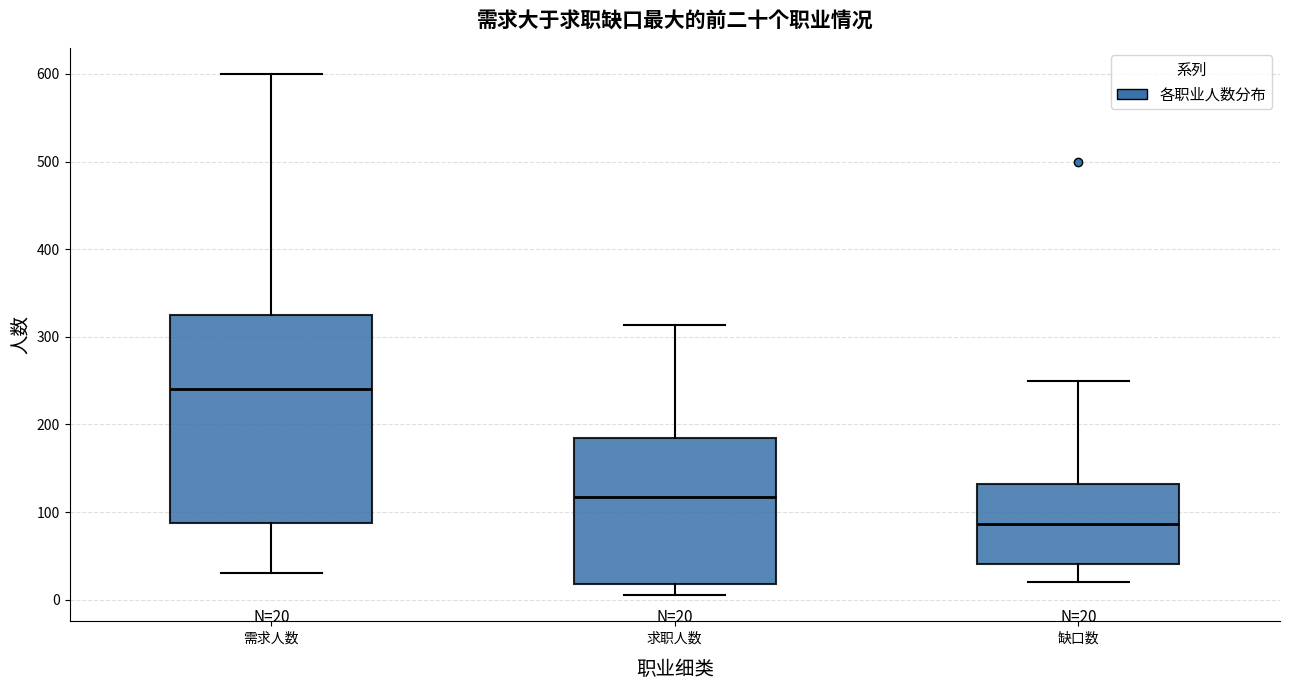

Which box's median line is the lowest?

缺口数